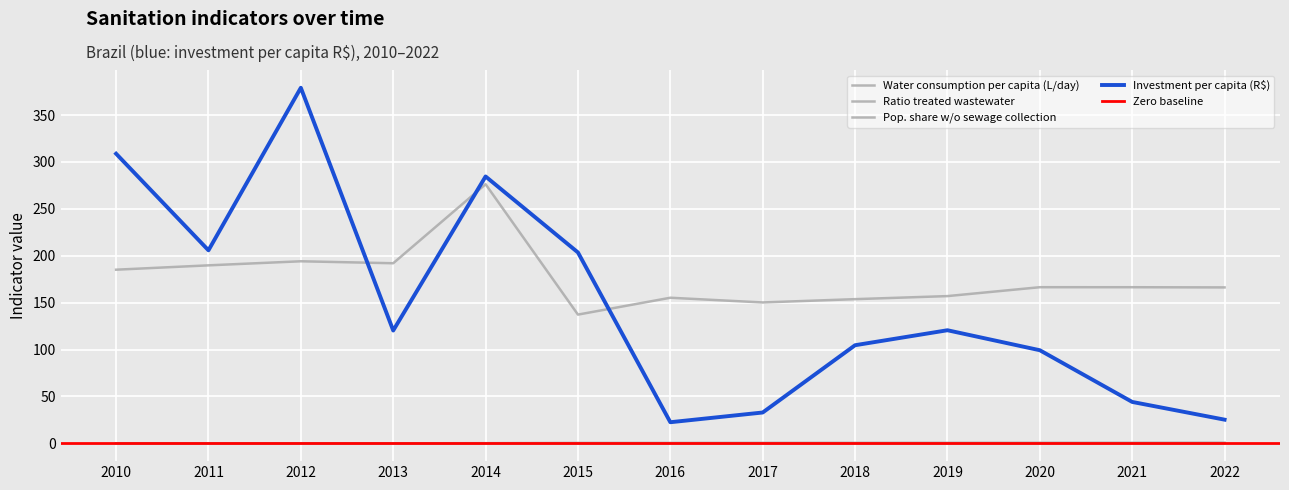

How many lines are shown in the chart?

4